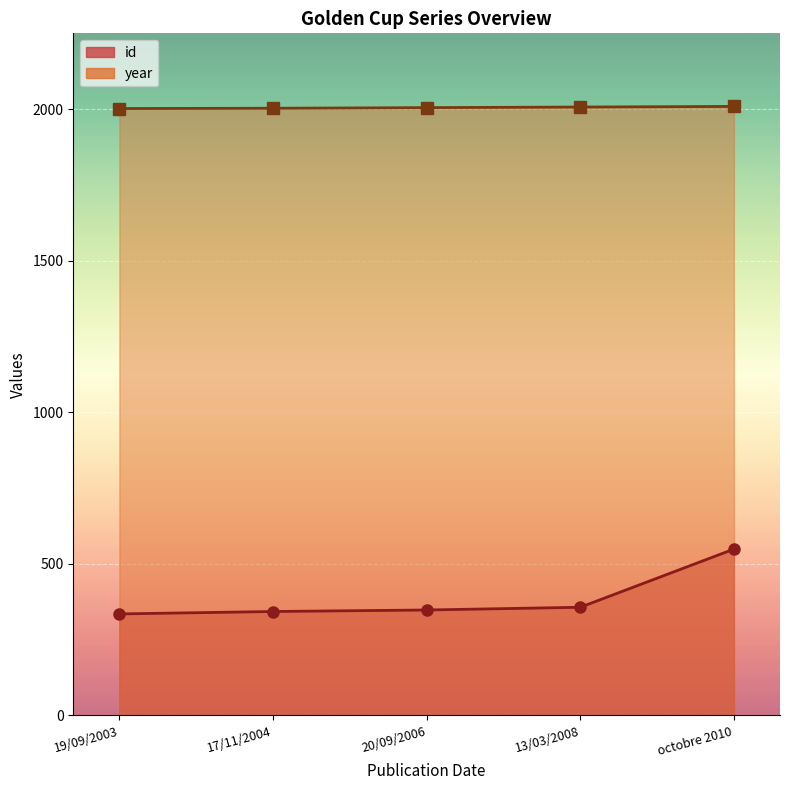

True or false: id and year cross at least once.

False